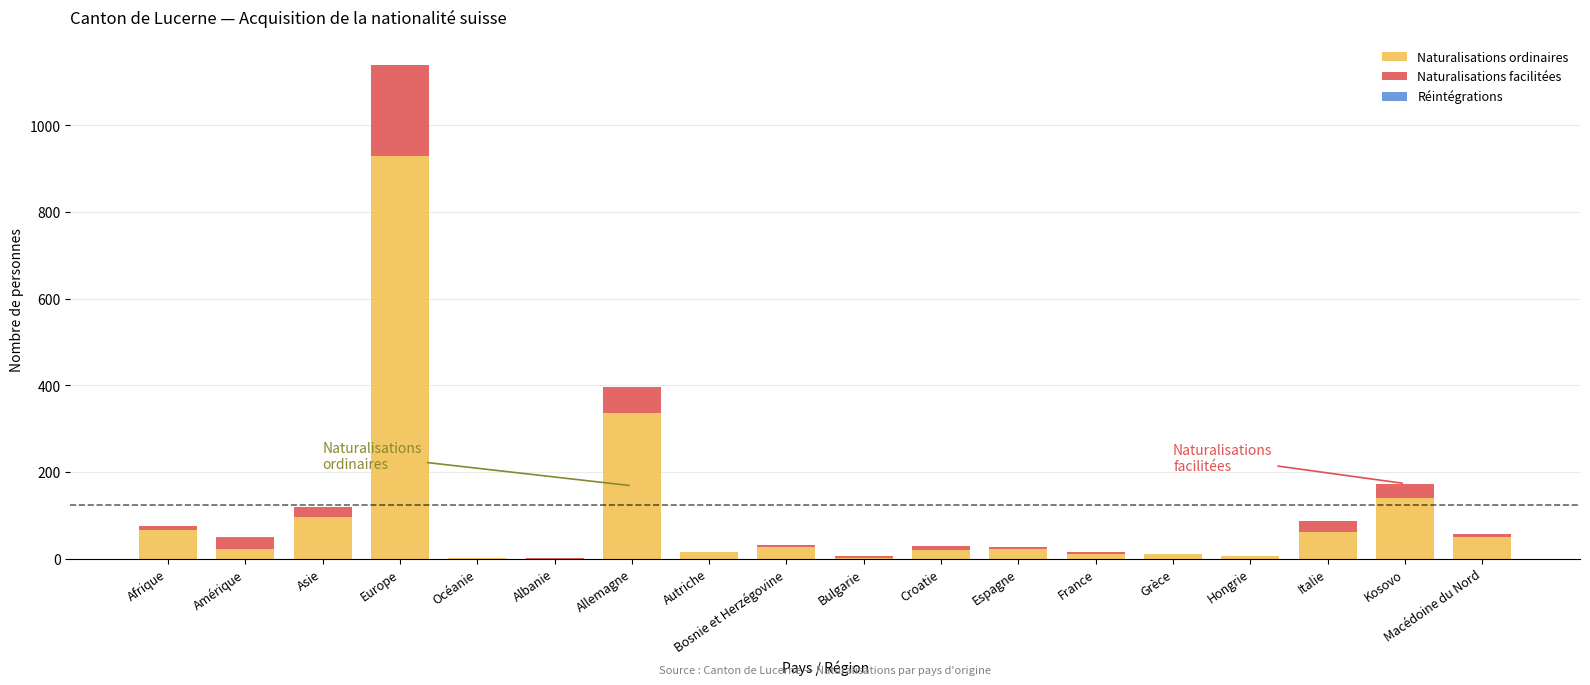

At which category is the sum across all series the highest?

Europe